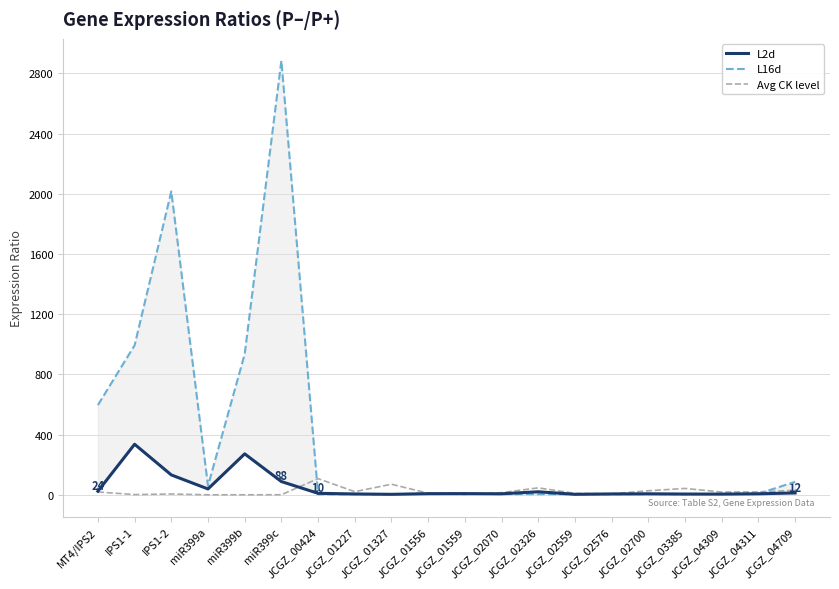

List the labels in order of Avg CK level value, smallest first.

miR399a, miR399b, miR399c, IPS1-1, JCGZ_01559, IPS1-2, JCGZ_02576, JCGZ_02559, JCGZ_01556, JCGZ_02070, JCGZ_04309, MT4/IPS2, JCGZ_04311, JCGZ_01227, JCGZ_02700, JCGZ_04709, JCGZ_03385, JCGZ_02326, JCGZ_01327, JCGZ_00424